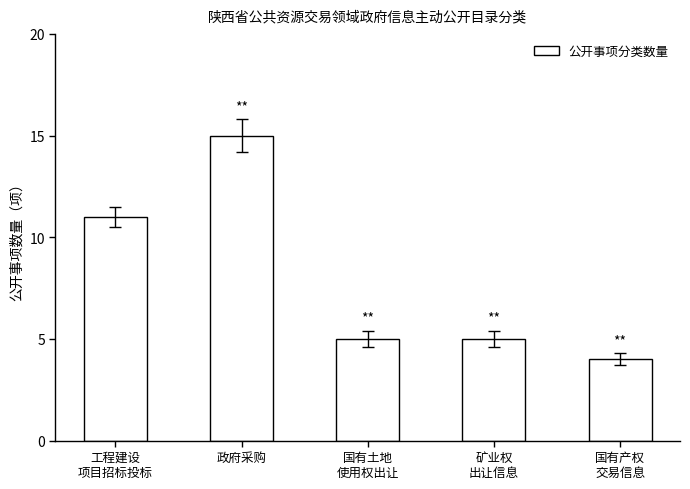

The chart shows a value of 5 at 国有土地
使用权出让. True or false?

True